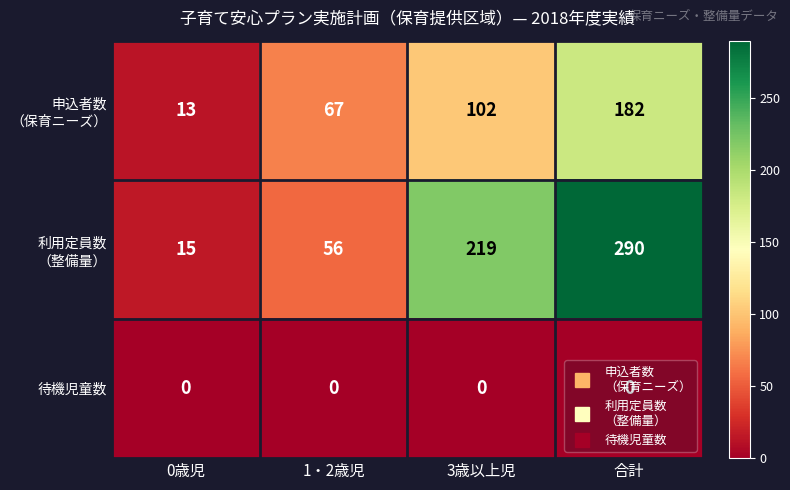

What is the difference between the highest and lowest values at 0歳児?

15